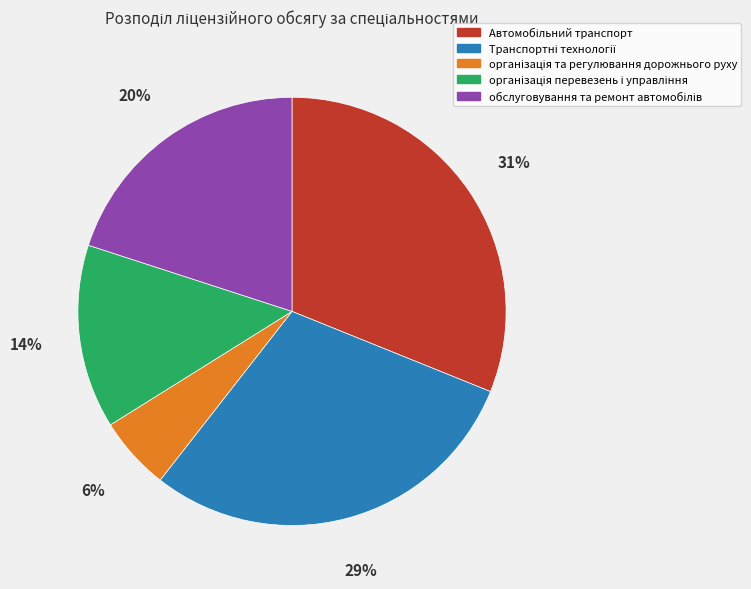

To the nearest percent, what is the average slice percentage?

20%